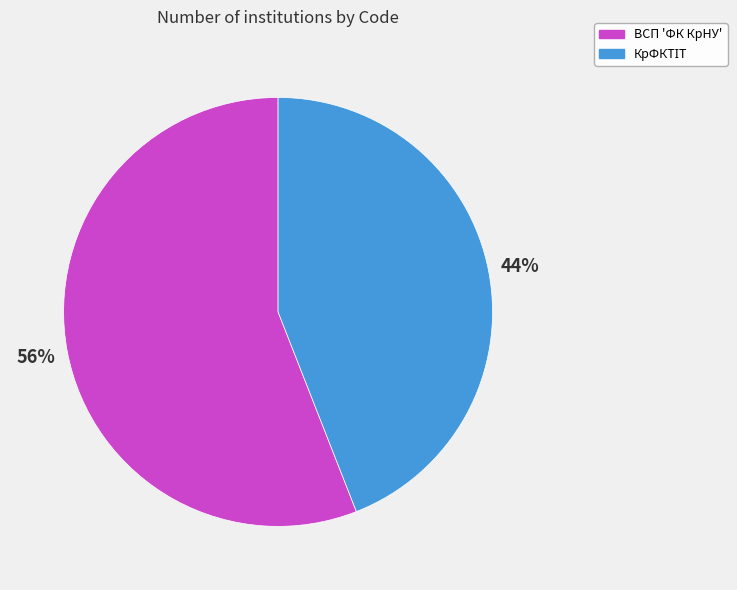

True or false: ВСП 'ФК КрНУ' accounts for 51% of the total.

False